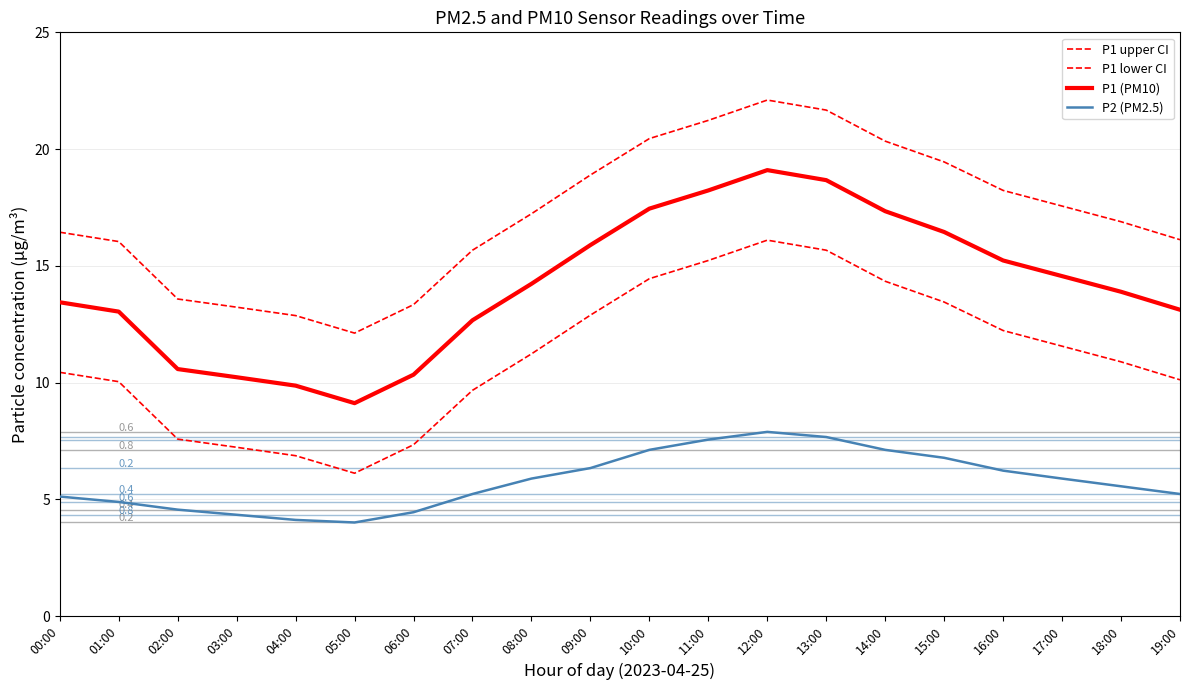

What is the maximum value shown in the chart?

22.1